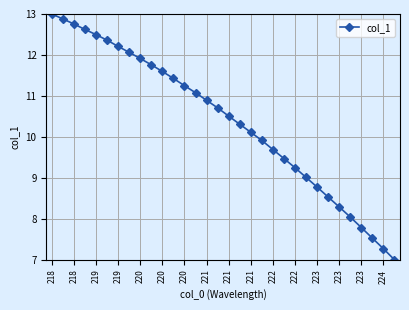

What is the greatest value displayed?

13.0